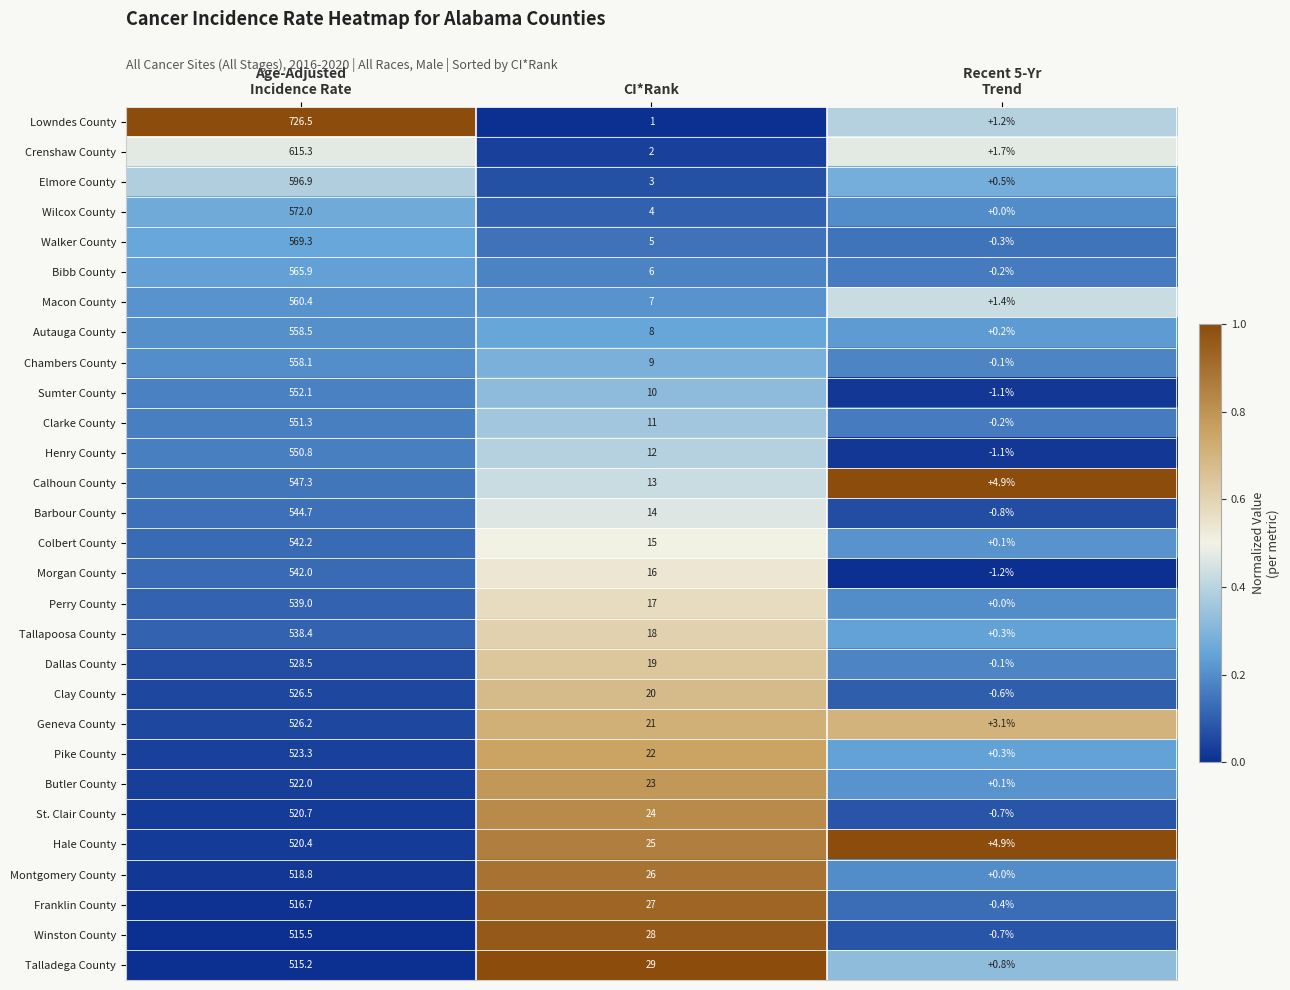

The value of Elmore County at CI*Rank is 0.7. True or false?

False